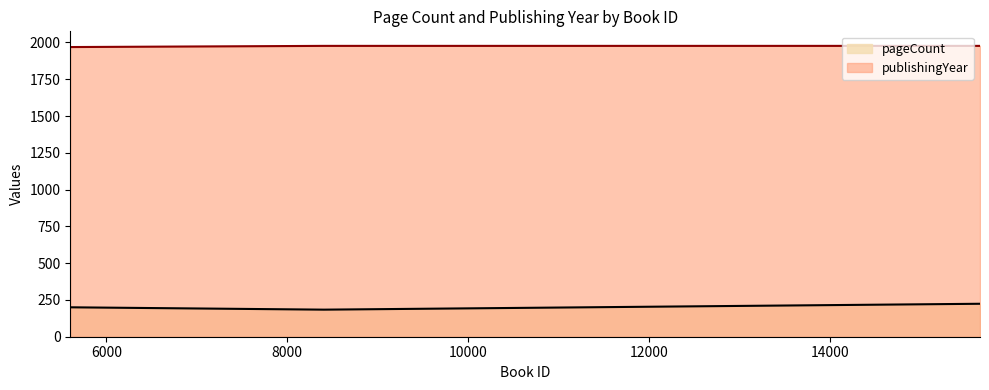

What is the spread (max minus min) of values at 8407?

1793